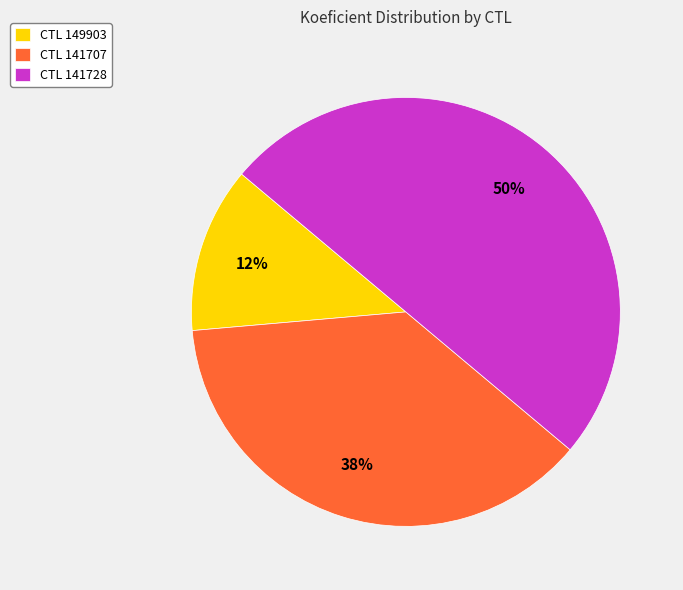

To the nearest percent, what is the combined percentage of CTL 149903 and CTL 141707?

50%